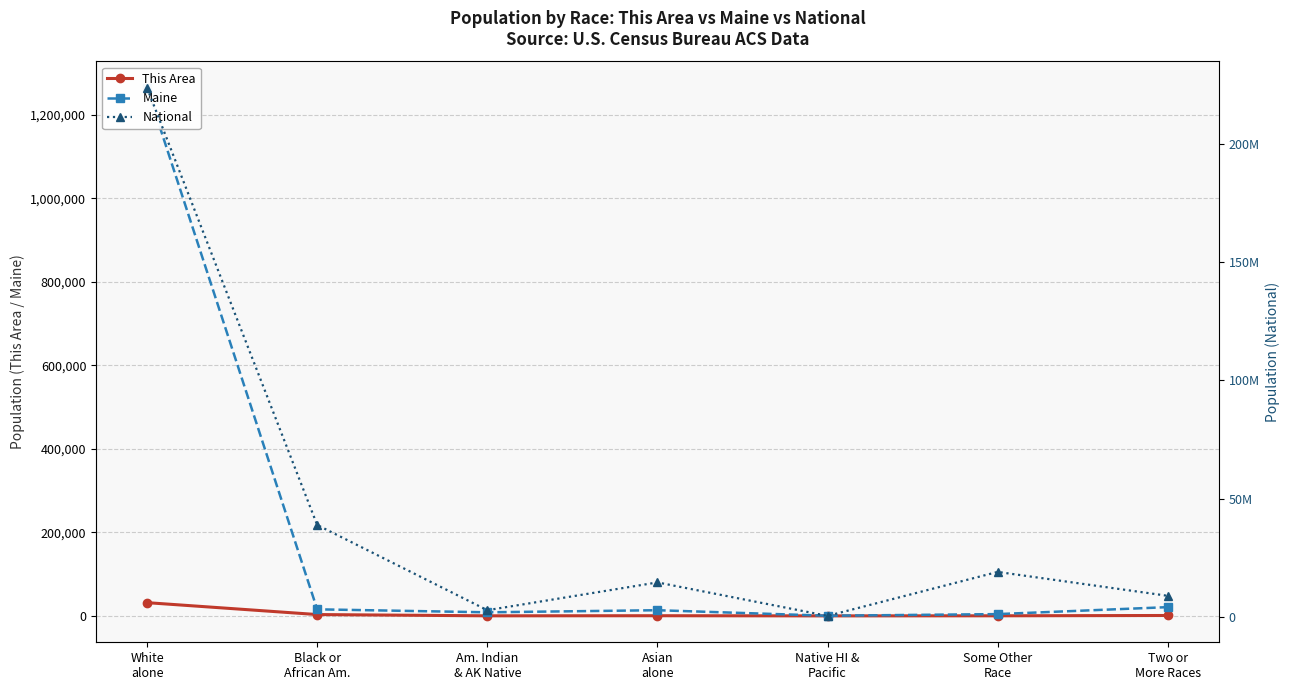

What is the total value across all series at White
alone?

224849930